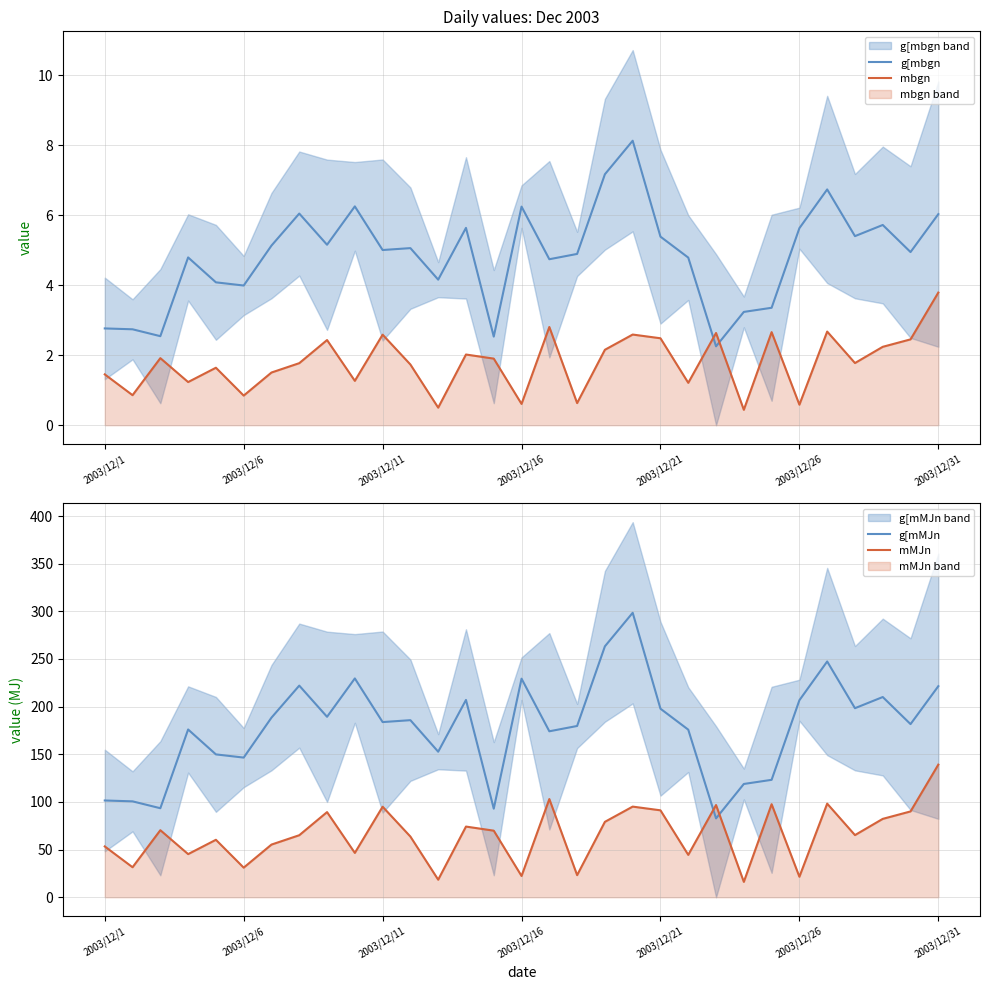

Which series has the widest spread of values?

g[mMJn